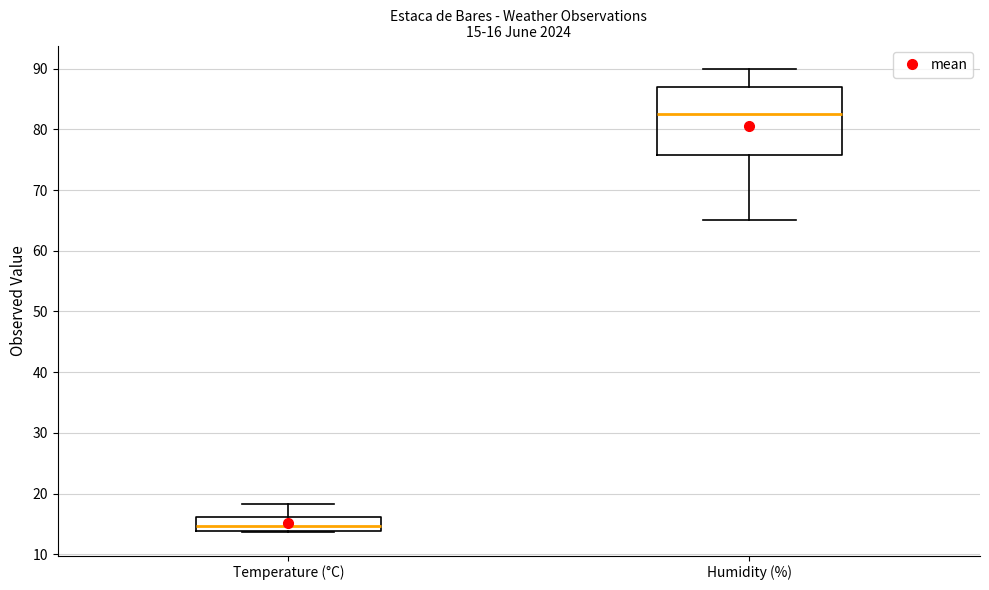

Which box is the tallest, from its lower edge to its upper edge?

Humidity (%)